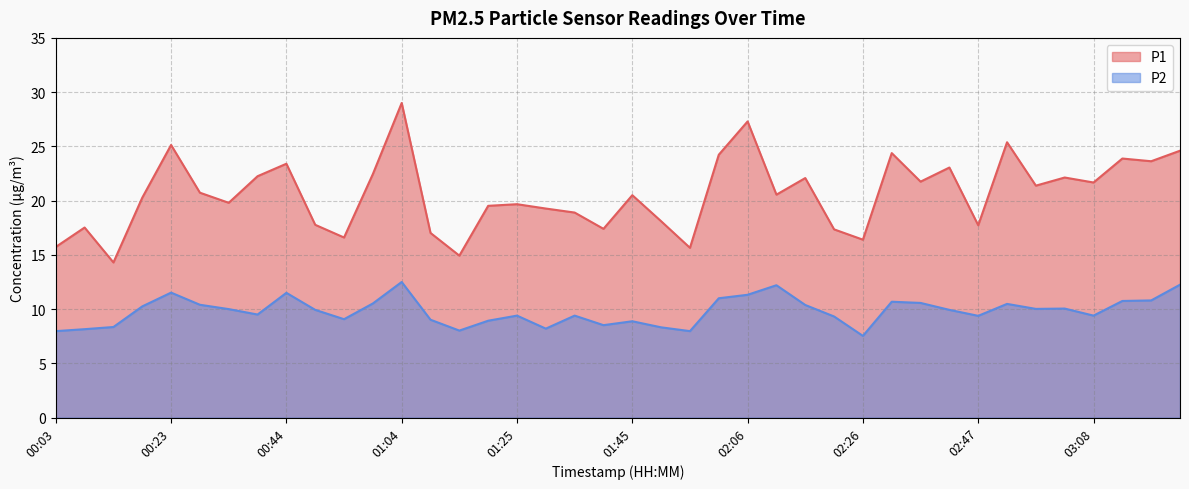

Does the chart display data point markers on the line(s)?

No